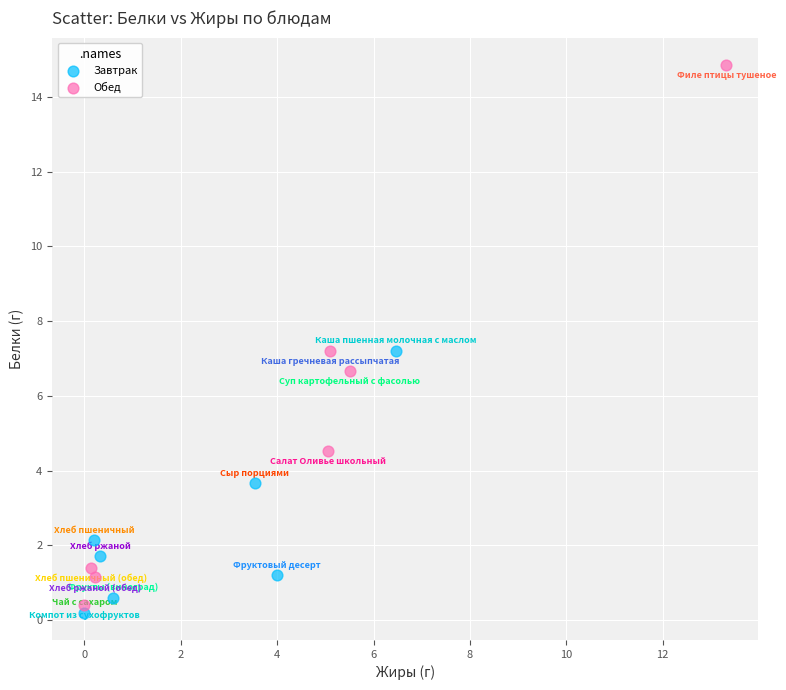

Which series contains the highest Y value?

Обед